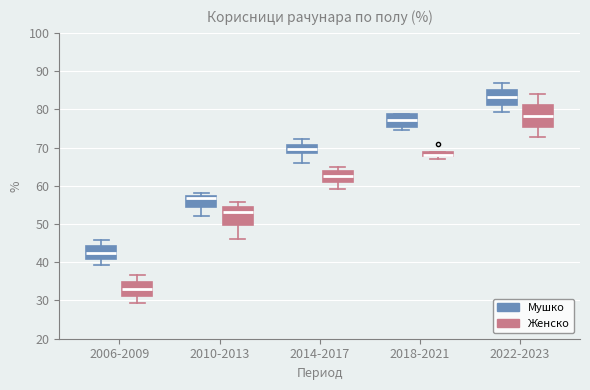

Where does the lower whisker of the box for 2010-2013 (Мушко) end on the y-axis? The values are not printed on the chart, so give them approximately, as read against the axis.

52